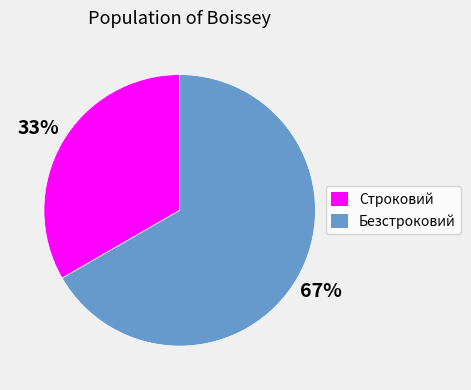

What is the ratio of the value at Безстроковий to the value at Строковий?

2.0